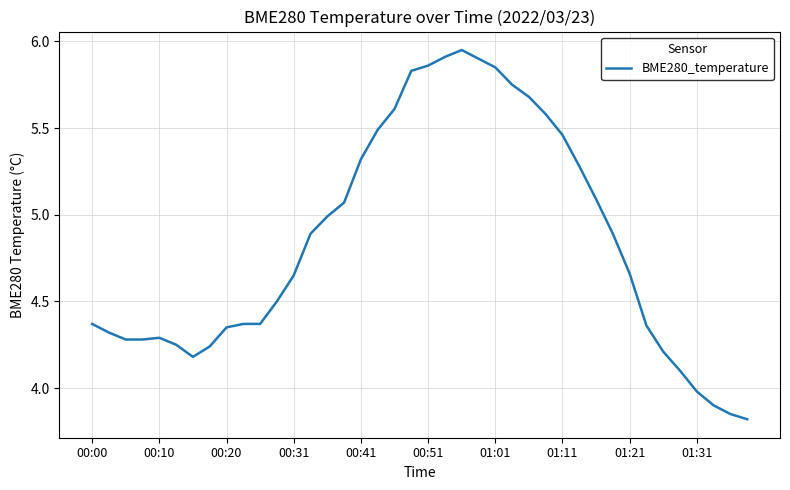

What is the smallest value displayed?

3.8